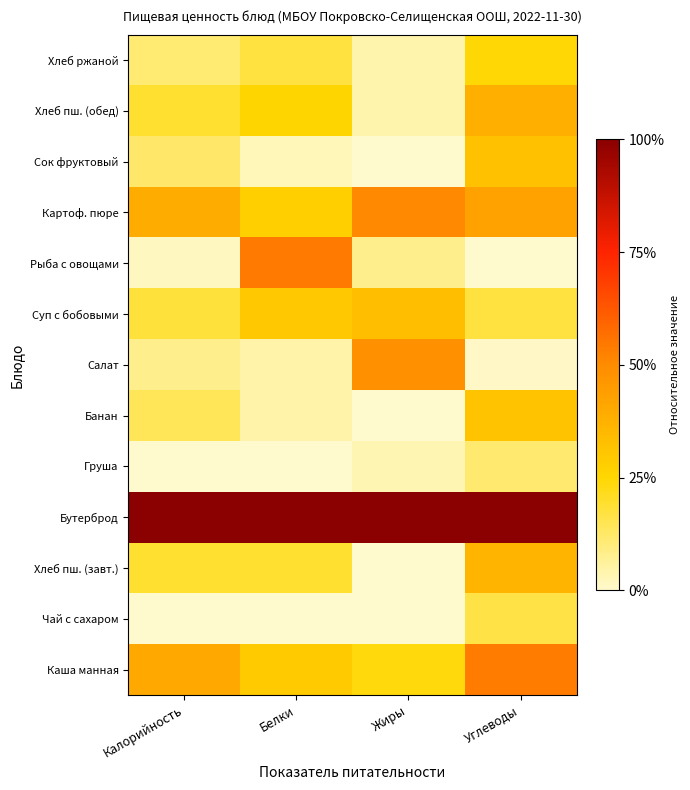

What is the total value across all series at Белки?

3.1